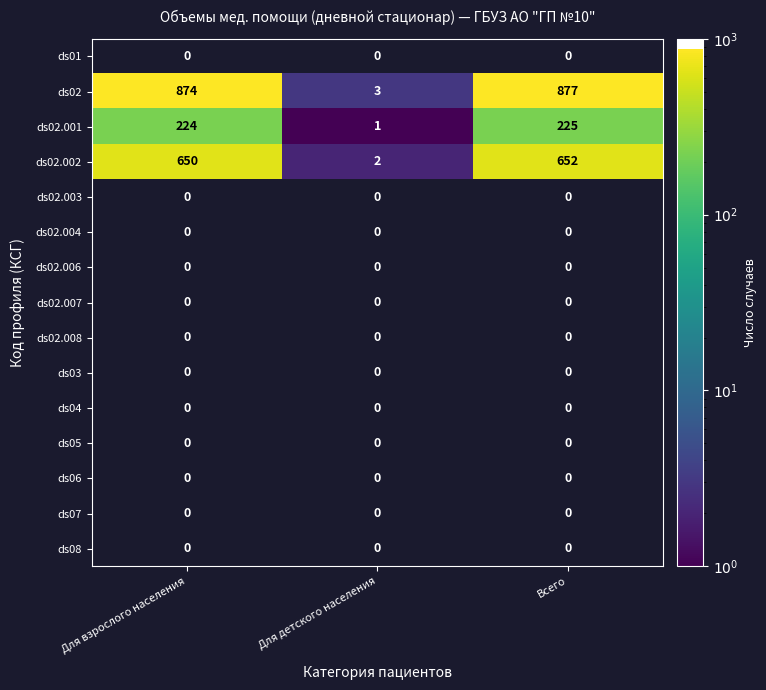

Is it true that ds02.002 equals 210 at Для взрослого населения?

False